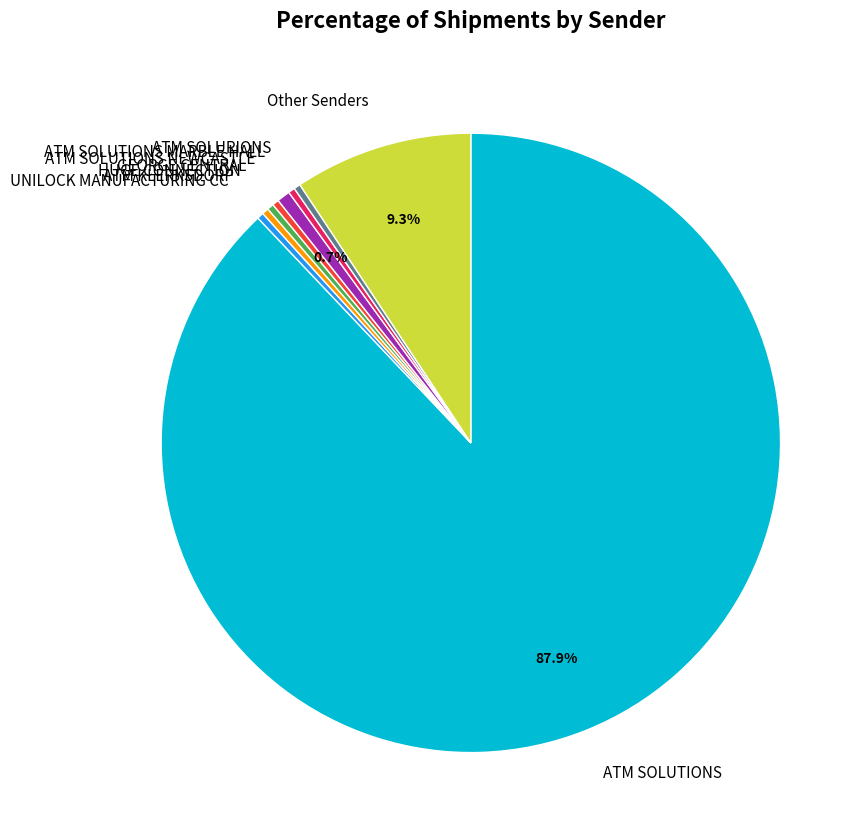

To the nearest percent, what is the average slice percentage?

11%